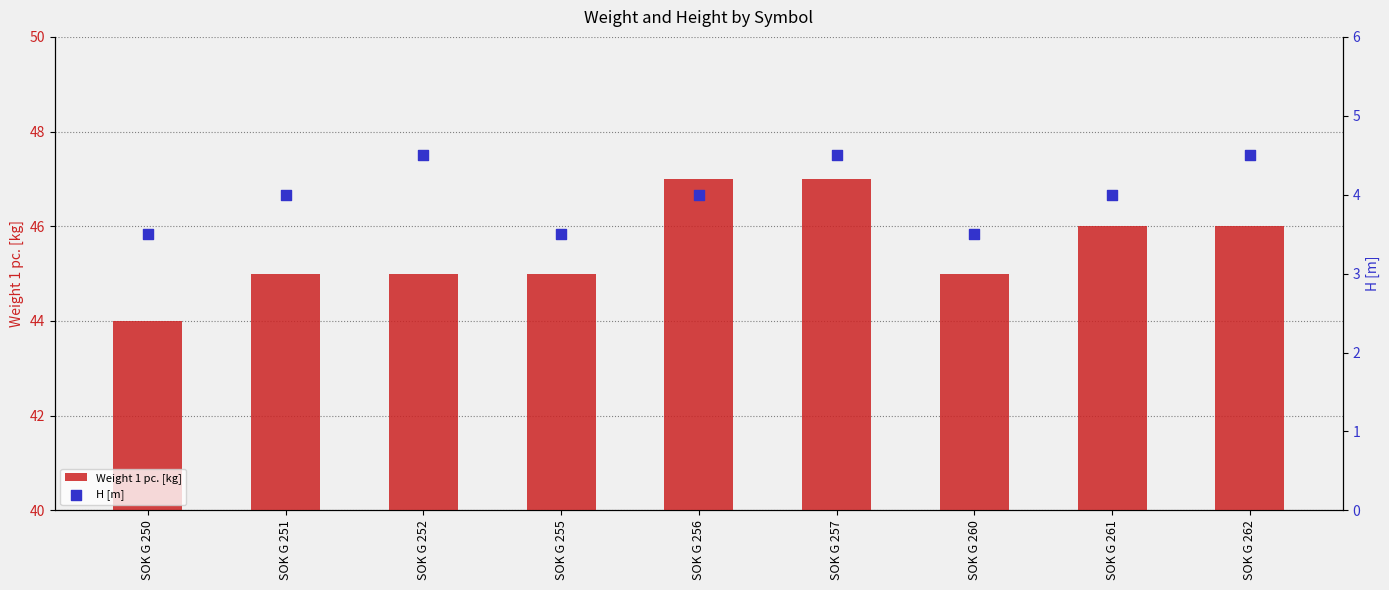

What is the total value across all series at SOK G 252?

49.5